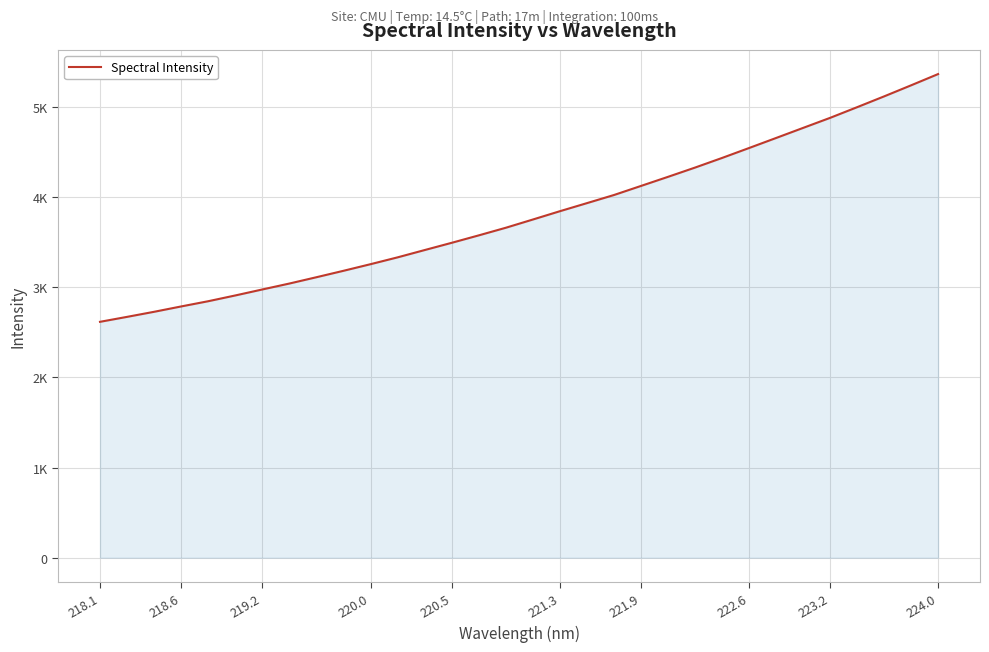

Does the chart display data point markers on the line(s)?

No